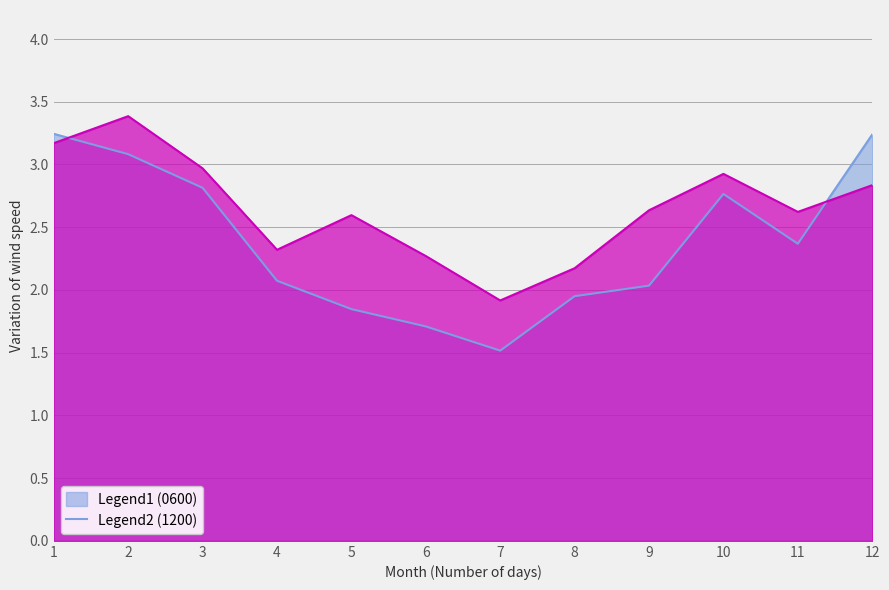

Is it true that 0600 equals 0.9 at 2?

False